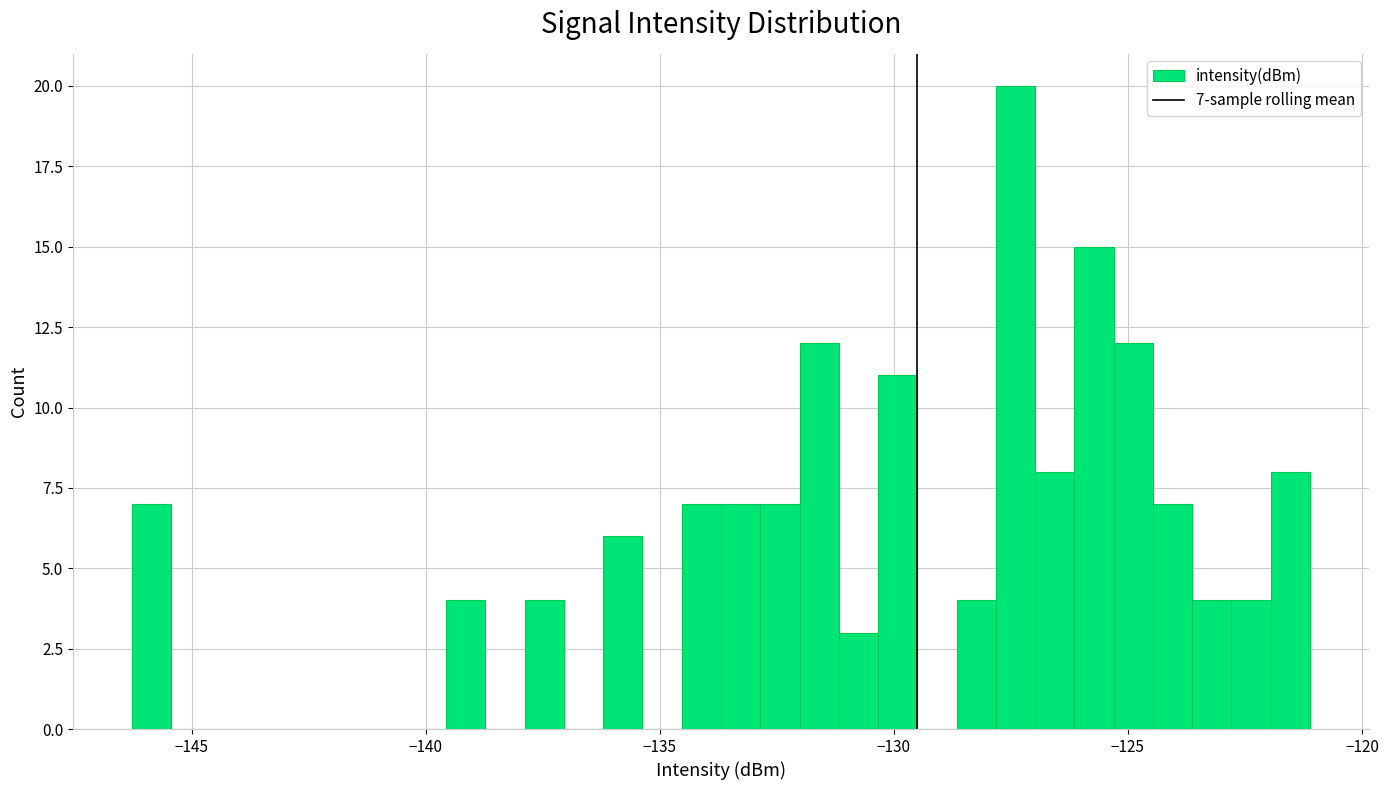

Read against the x-axis, roughly where is the centre of the tallest bar?

-127.5